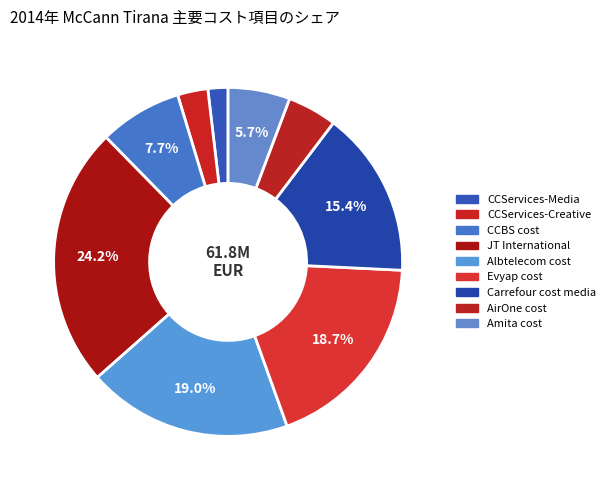

Is there a majority slice in this chart?

No